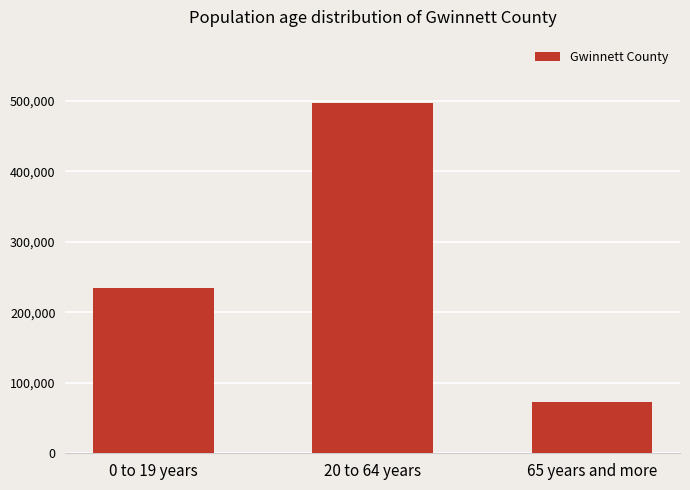

What is the greatest value displayed?

497227